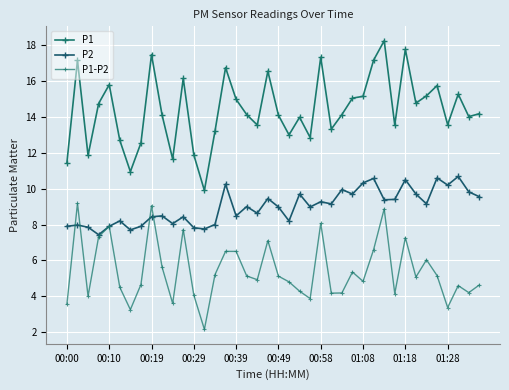

Count the number of data series in this chart.

3